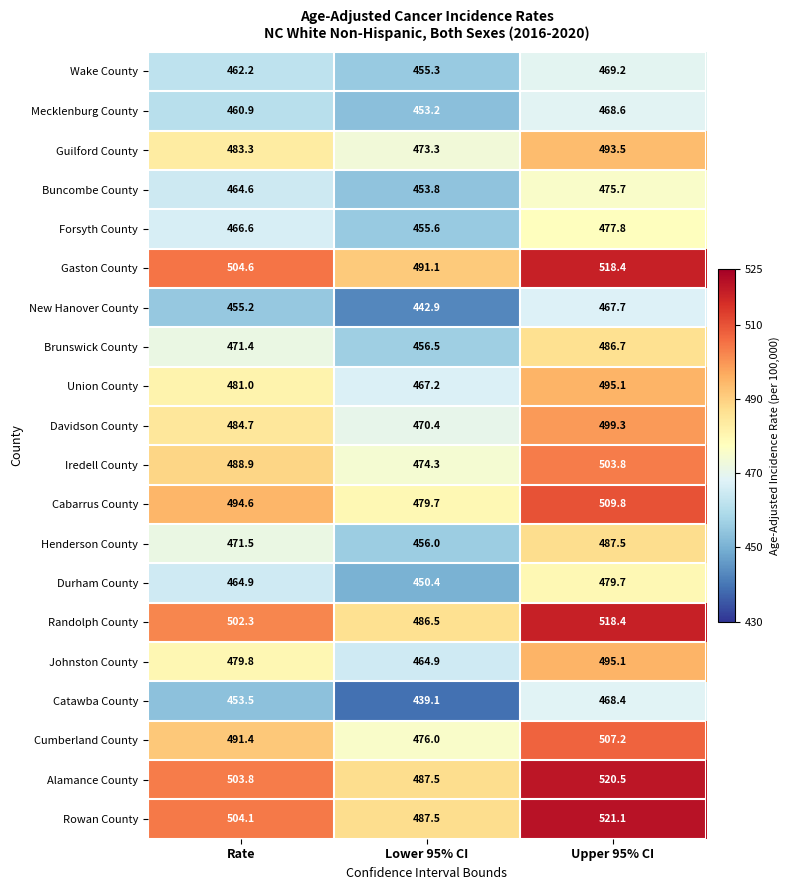

Read the Brunswick County value at Rate.

471.4